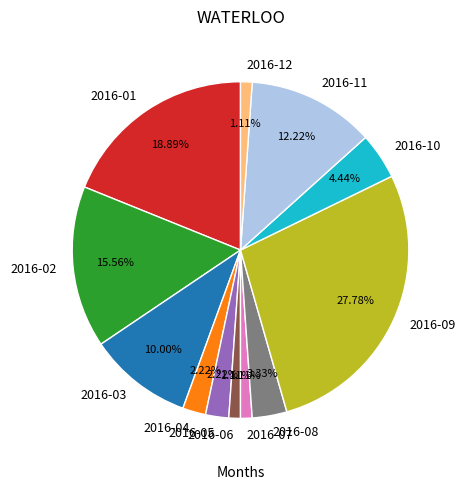

What percentage is the 2016-05 slice, to the nearest percent?

2%